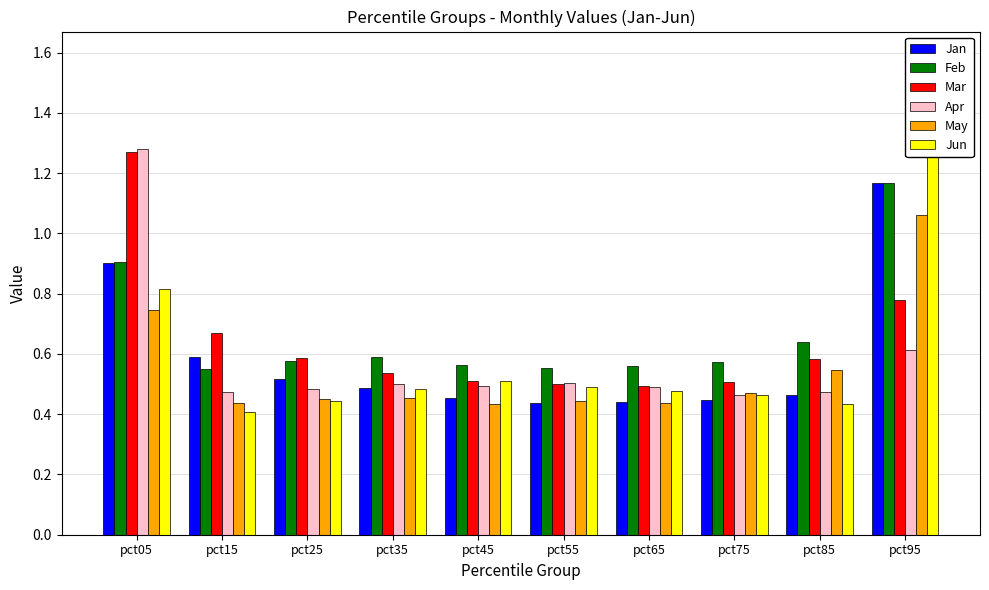

The value of Apr at pct25 is 0.5. True or false?

True